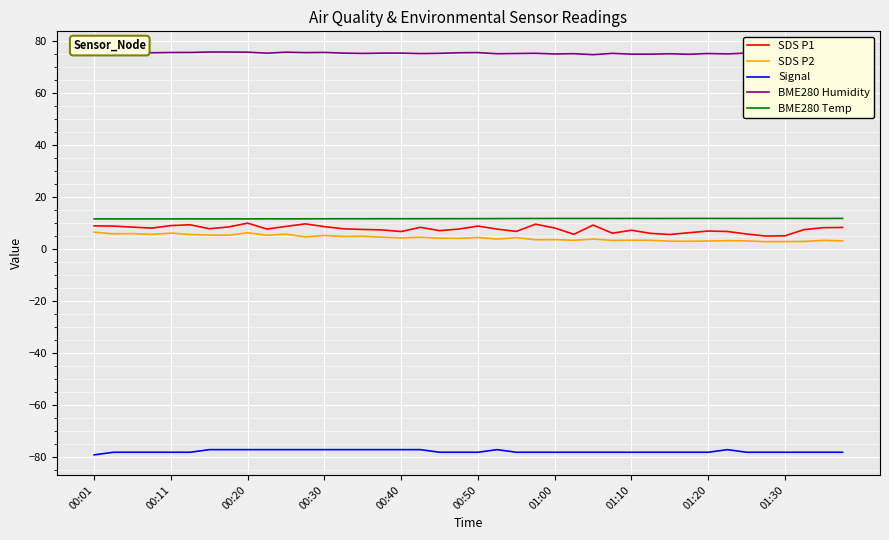

What is the highest value of the SDS P2 series?

6.5